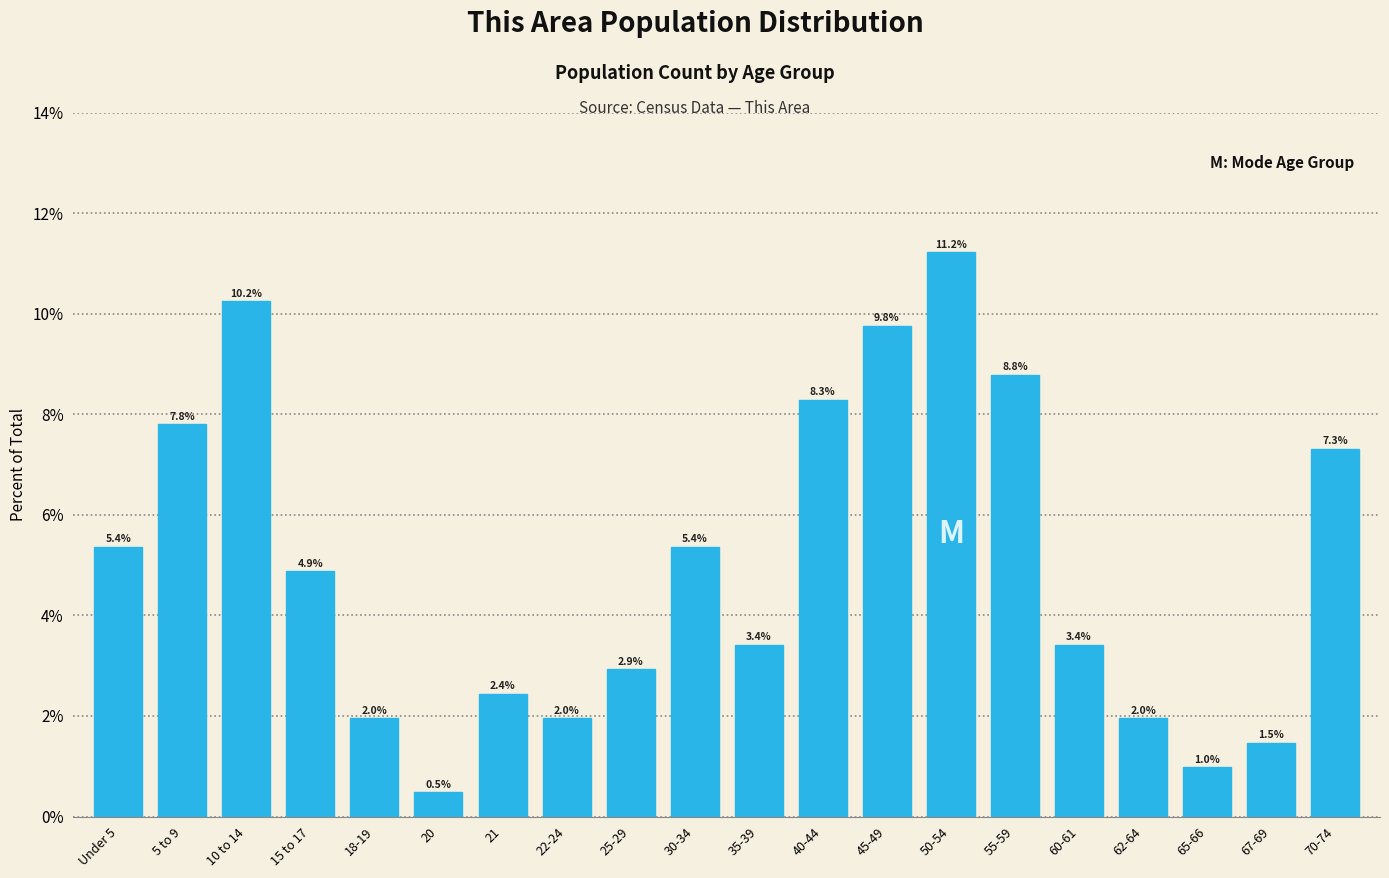

Reading left to right, list all the values displayed in this chart.

Under 5=5.4	5 to 9=7.8	10 to 14=10.2	15 to 17=4.9	18-19=2.0	20=0.5	21=2.4	22-24=2.0	25-29=2.9	30-34=5.4	35-39=3.4	40-44=8.3	45-49=9.8	50-54=11.2	55-59=8.8	60-61=3.4	62-64=2.0	65-66=1.0	67-69=1.5	70-74=7.3